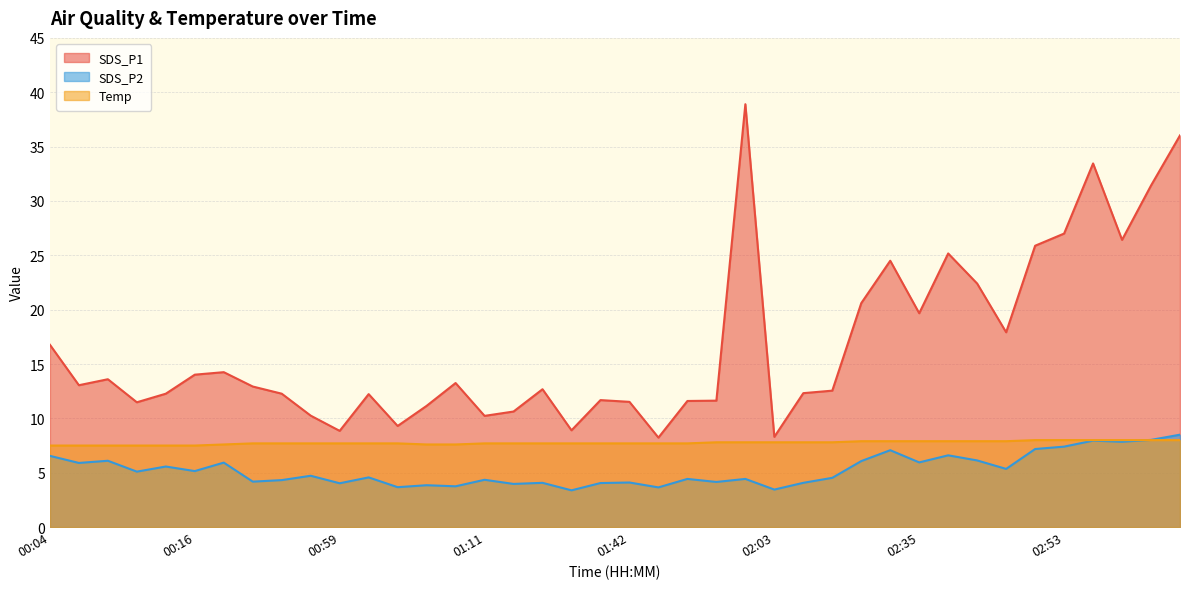

At which category is the sum across all series the highest?

03:03